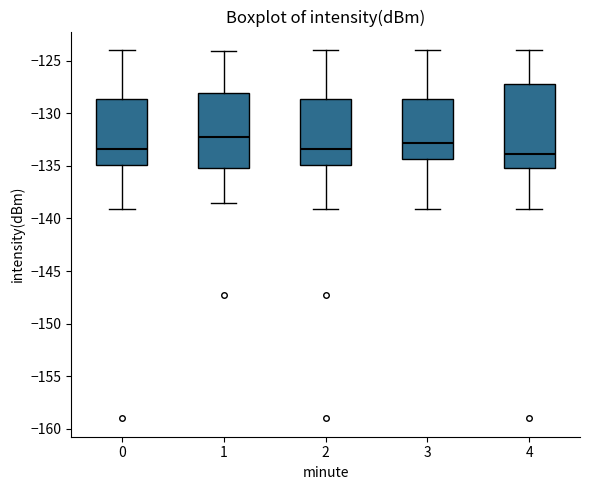

Where is the lower edge of the box at x = 3 on the y-axis? The values are not printed on the chart, so give them approximately, as read against the axis.

-134.5